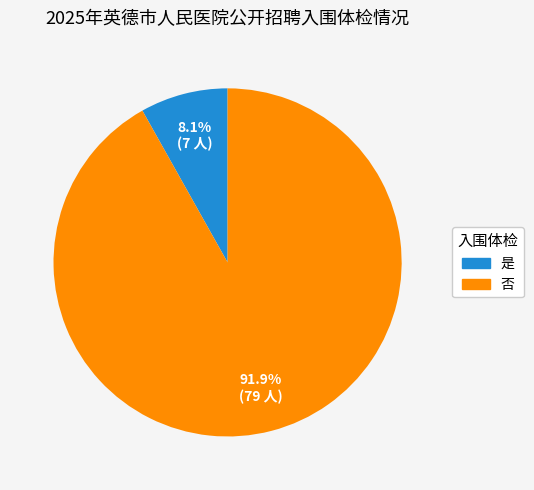

How many slices are in this pie chart?

2